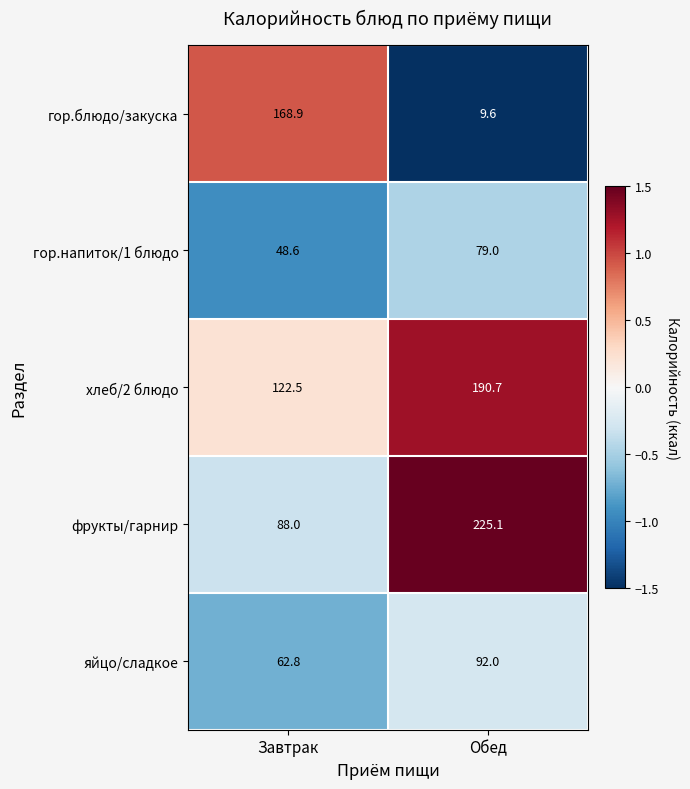

What is the average value of the фрукты/гарнир series?

156.6